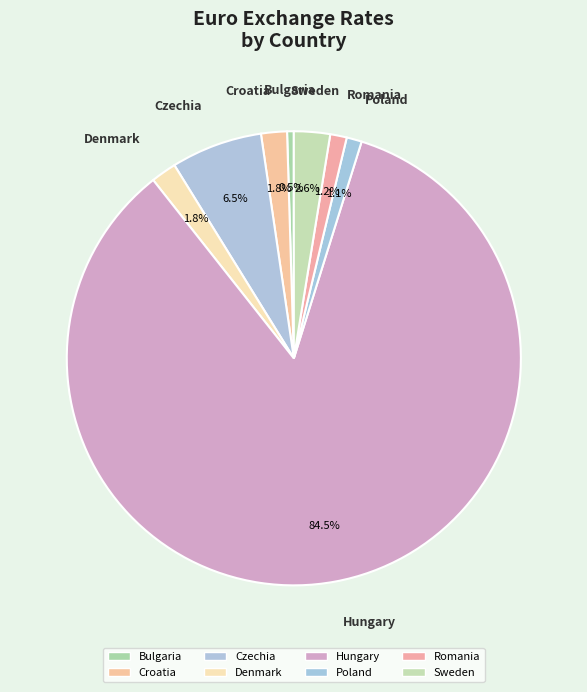

Which slice is the smallest?

Bulgaria